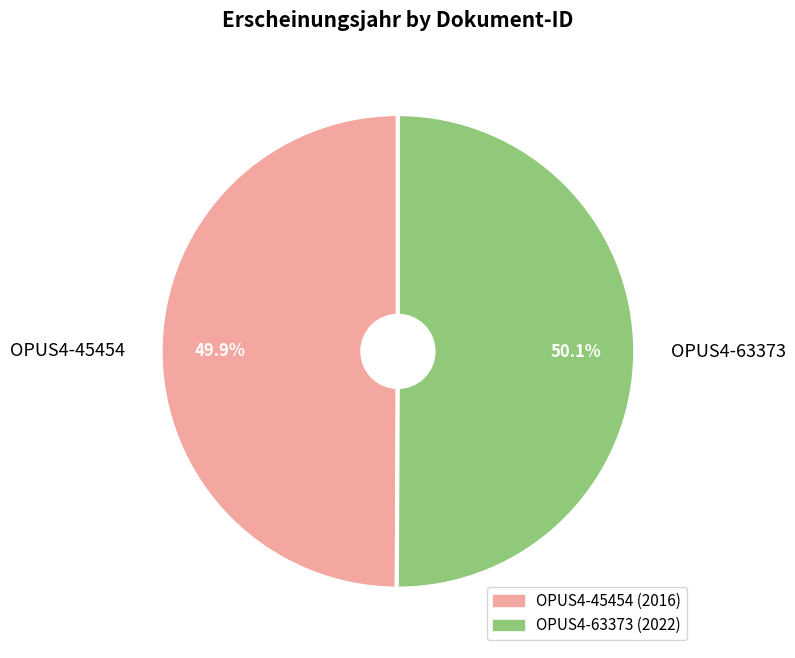

What percentage is NOT represented by OPUS4-63373?

49.9%